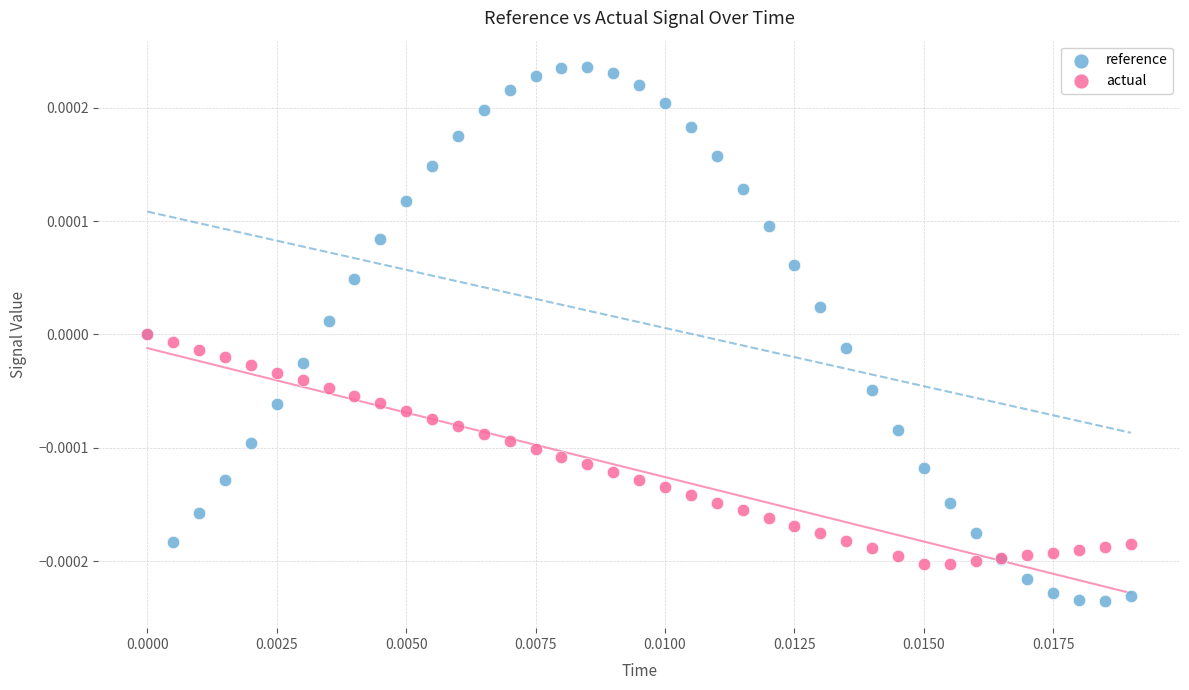

Which series has the widest spread of Y values?

reference